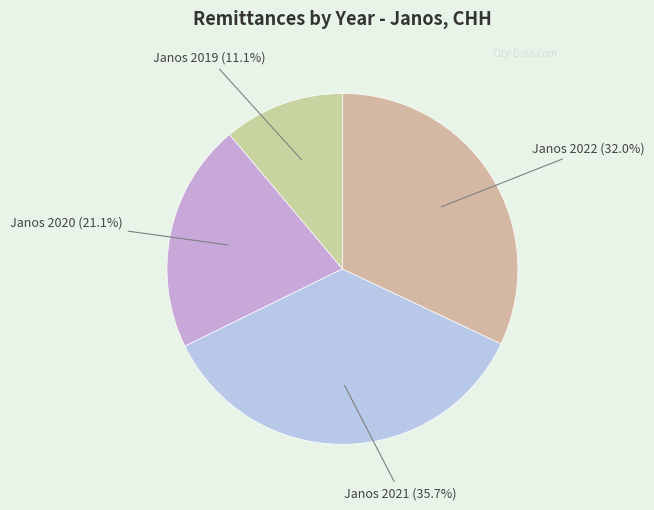

To the nearest percent, what is the difference between the Janos 2020 and Janos 2019 slice percentages?

10%